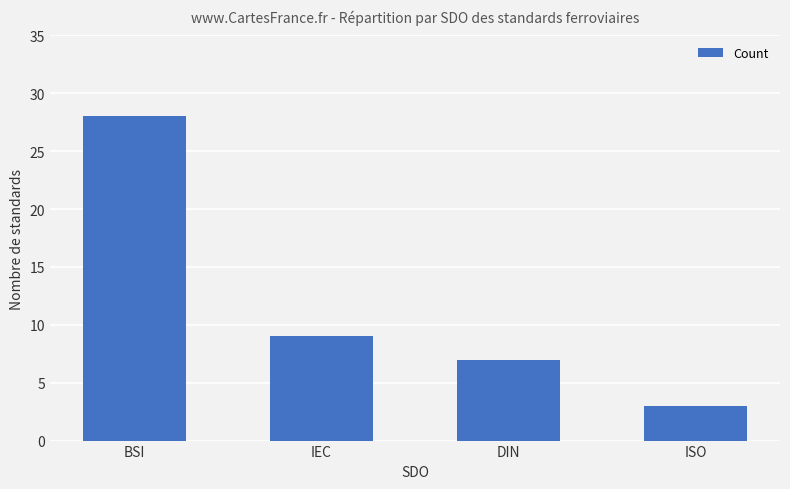

List the labels in order of value, smallest first.

ISO, DIN, IEC, BSI